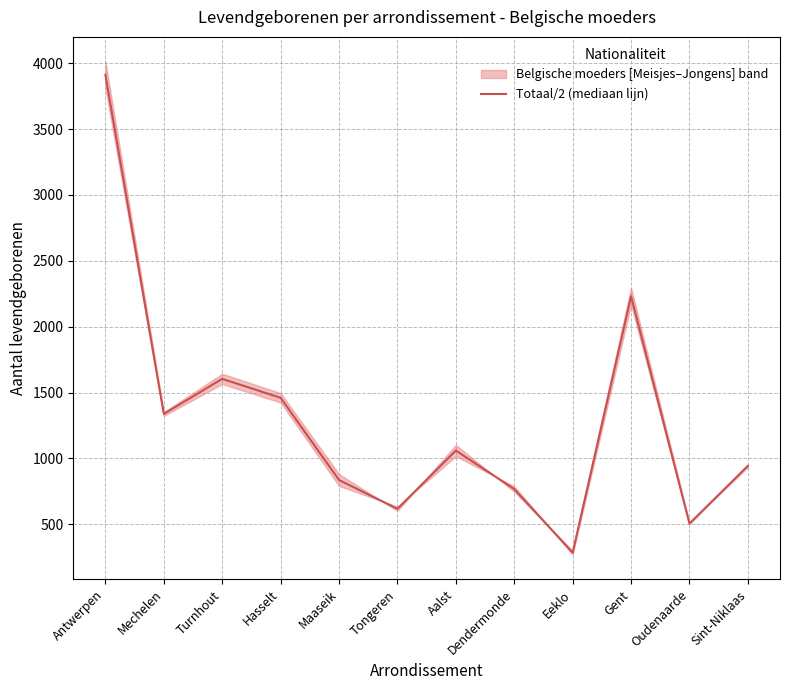

At which category does the data reach its first local peak?

Turnhout